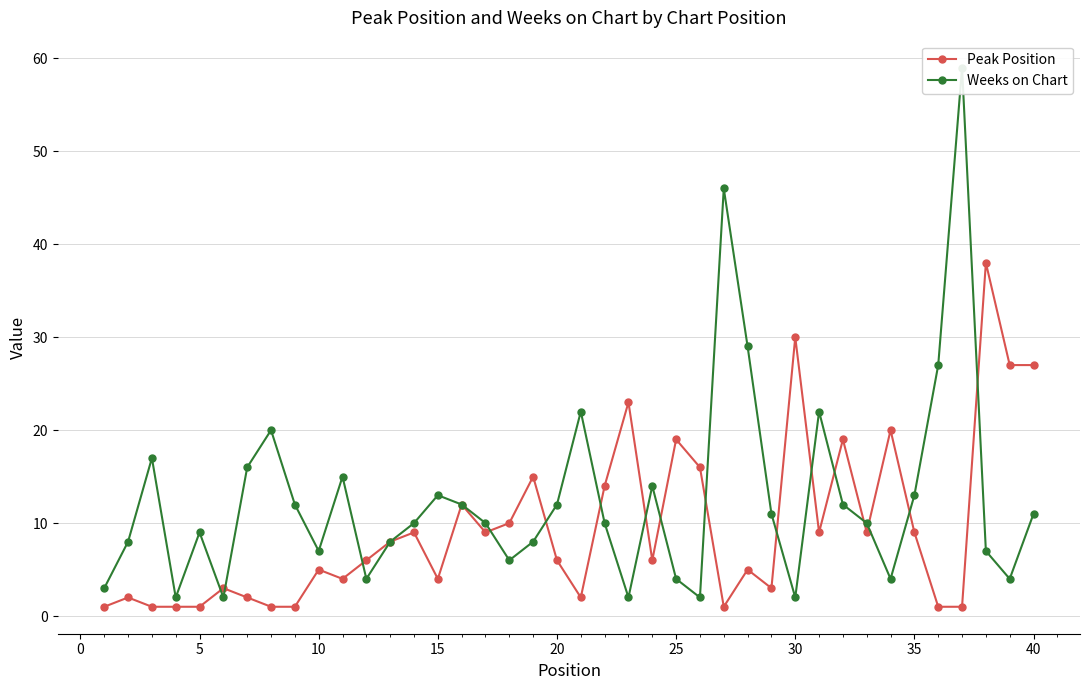

What is the total value across all series at 20?

5